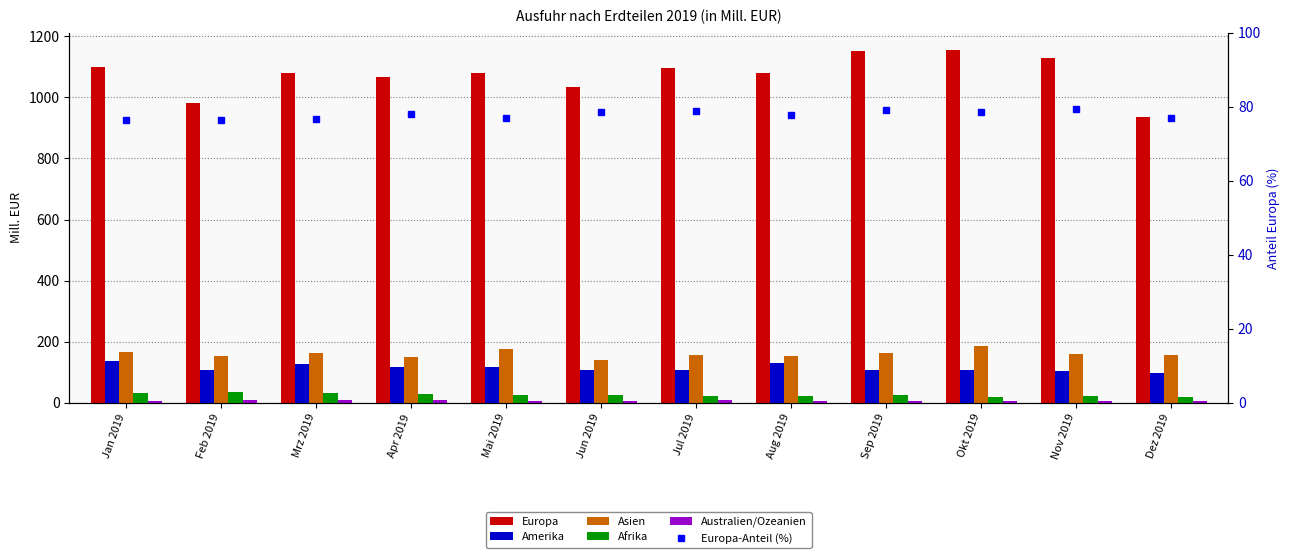

Reading left to right, transcribe all the data shown in this chart.

Europa: Jan 2019=1100.0	Feb 2019=982.0	Mrz 2019=1078.0	Apr 2019=1065.0	Mai 2019=1080.0	Jun 2019=1034.0	Jul 2019=1095.0	Aug 2019=1081.0	Sep 2019=1153.0	Okt 2019=1154.0	Nov 2019=1128.0	Dez 2019=935.0
Amerika: Jan 2019=138.0	Feb 2019=106.0	Mrz 2019=126.0	Apr 2019=116.0	Mai 2019=119.0	Jun 2019=108.0	Jul 2019=109.0	Aug 2019=129.0	Sep 2019=109.0	Okt 2019=107.0	Nov 2019=104.0	Dez 2019=99.0
Asien: Jan 2019=166.0	Feb 2019=153.0	Mrz 2019=162.0	Apr 2019=149.0	Mai 2019=175.0	Jun 2019=141.0	Jul 2019=156.0	Aug 2019=153.0	Sep 2019=163.0	Okt 2019=185.0	Nov 2019=160.0	Dez 2019=156.0
Afrika: Jan 2019=32.0	Feb 2019=35.0	Mrz 2019=31.0	Apr 2019=30.0	Mai 2019=25.0	Jun 2019=26.0	Jul 2019=22.0	Aug 2019=23.0	Sep 2019=27.0	Okt 2019=19.0	Nov 2019=23.0	Dez 2019=18.0
Australien/Ozeanien: Jan 2019=6.0	Feb 2019=10.0	Mrz 2019=8.0	Apr 2019=8.0	Mai 2019=6.0	Jun 2019=7.0	Jul 2019=8.0	Aug 2019=6.0	Sep 2019=5.0	Okt 2019=6.0	Nov 2019=5.0	Dez 2019=7.0
Europa-Anteil (%): Jan 2019=76.3	Feb 2019=76.4	Mrz 2019=76.7	Apr 2019=77.9	Mai 2019=76.9	Jun 2019=78.5	Jul 2019=78.7	Aug 2019=77.7	Sep 2019=79.1	Okt 2019=78.5	Nov 2019=79.4	Dez 2019=77.0